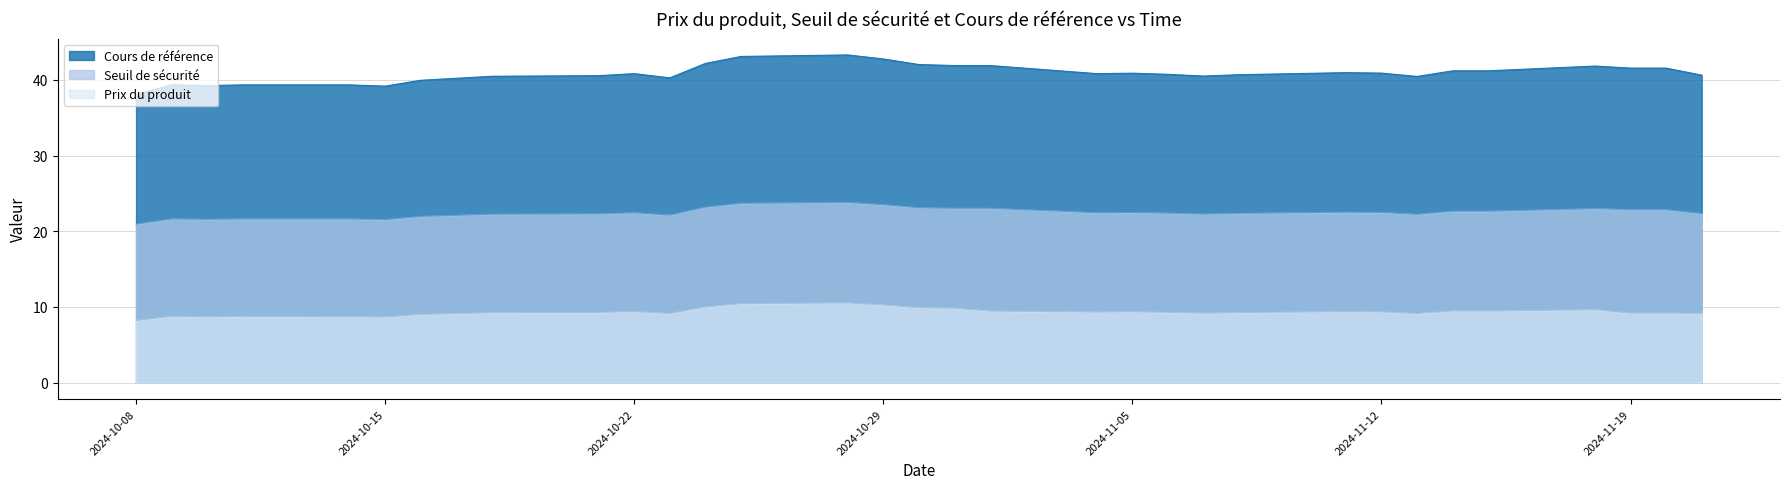

Which category has the highest value in the Seuil de sécurité series?

2024-10-28